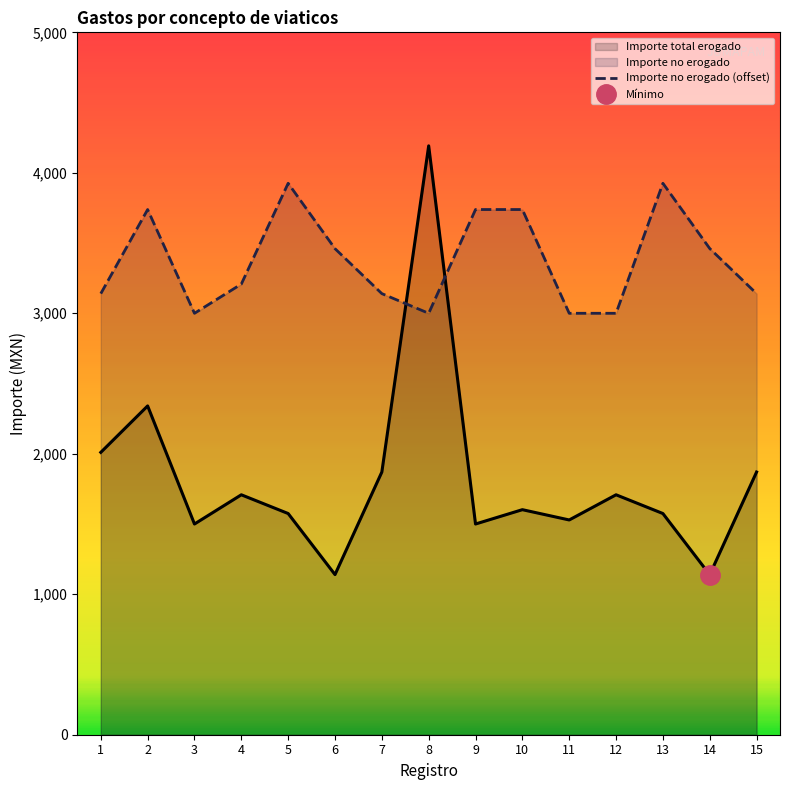

Which category has the highest value in the Importe total erogado series?

8